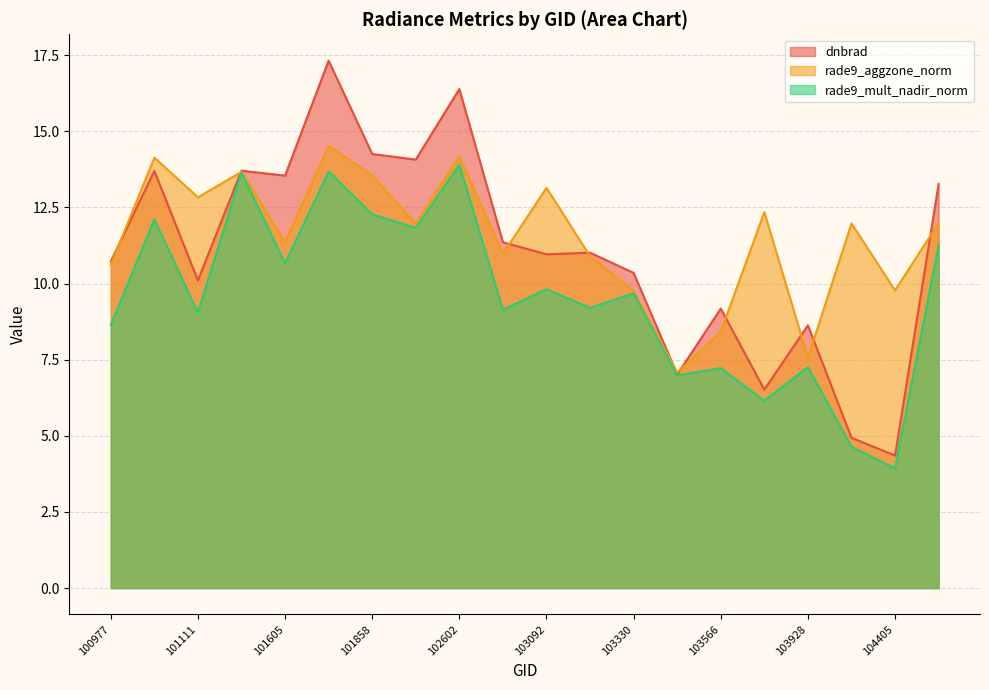

Which has a higher value, 103092 or 101727?

101727